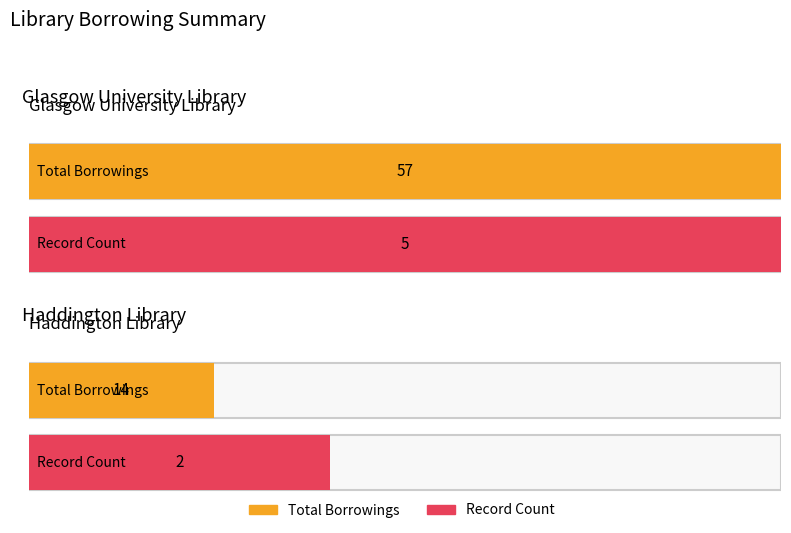

True or false: Average utilization has a value of 19 at Haddington Library.

False